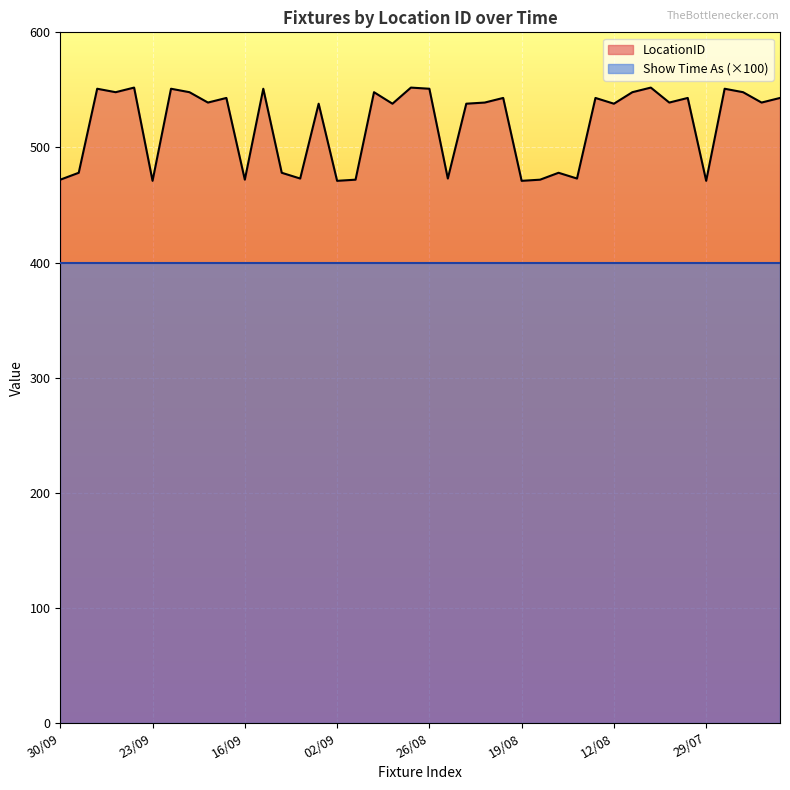

Which series has the widest spread of values?

LocationID